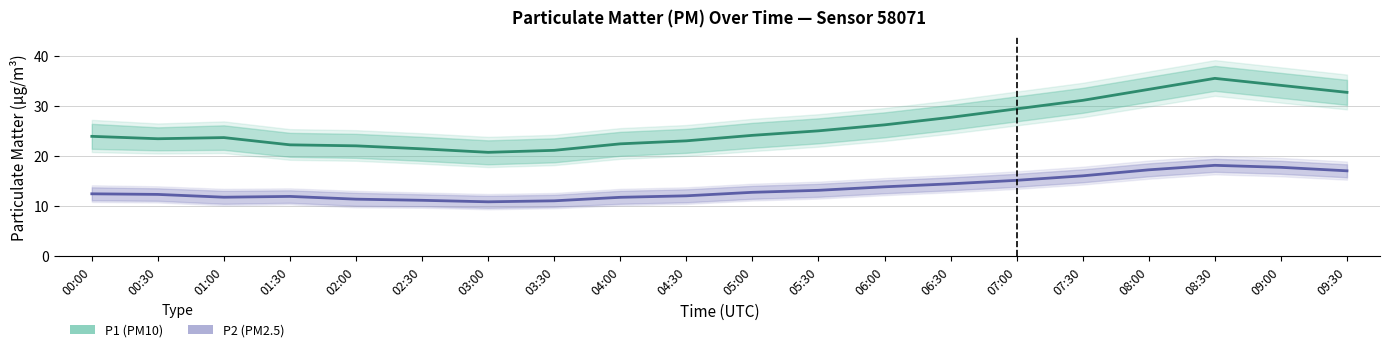

Rank the series at 06:30 from highest to lowest value.

P1 (PM10 estimate), P2 (PM2.5 estimate)